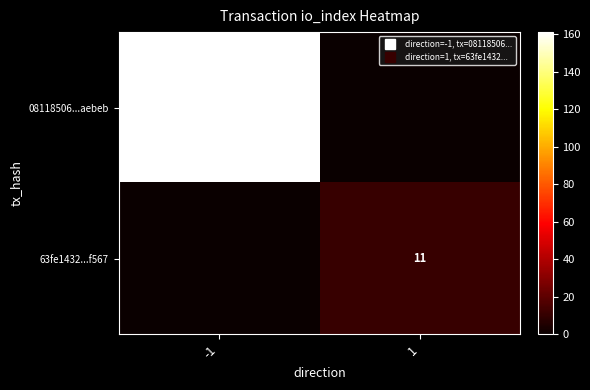

Rank the series at 1 from lowest to highest value.

08118506...aebeb, 63fe1432...f567